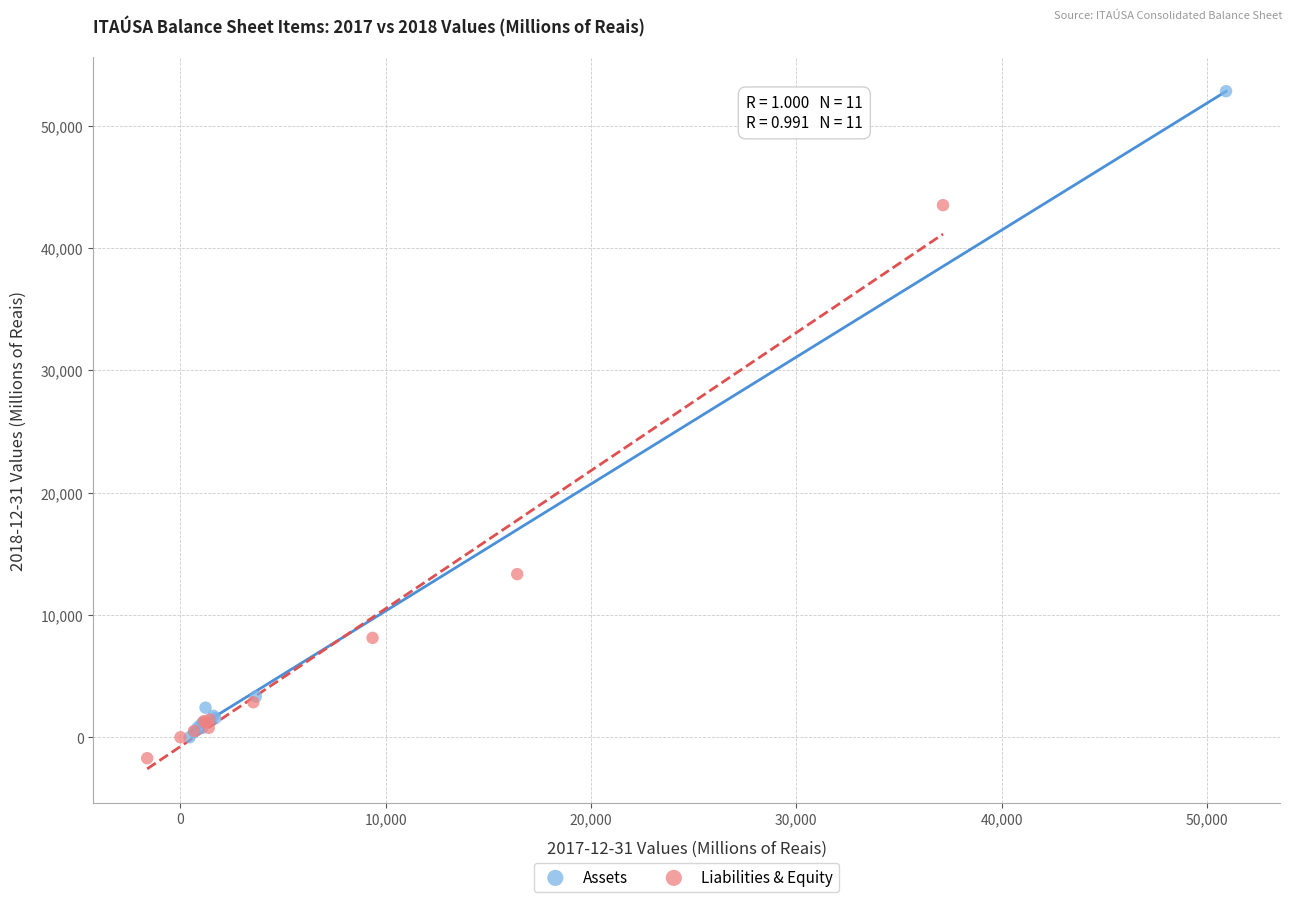

What are all the series names shown in the legend?

Assets, Liabilities & Equity